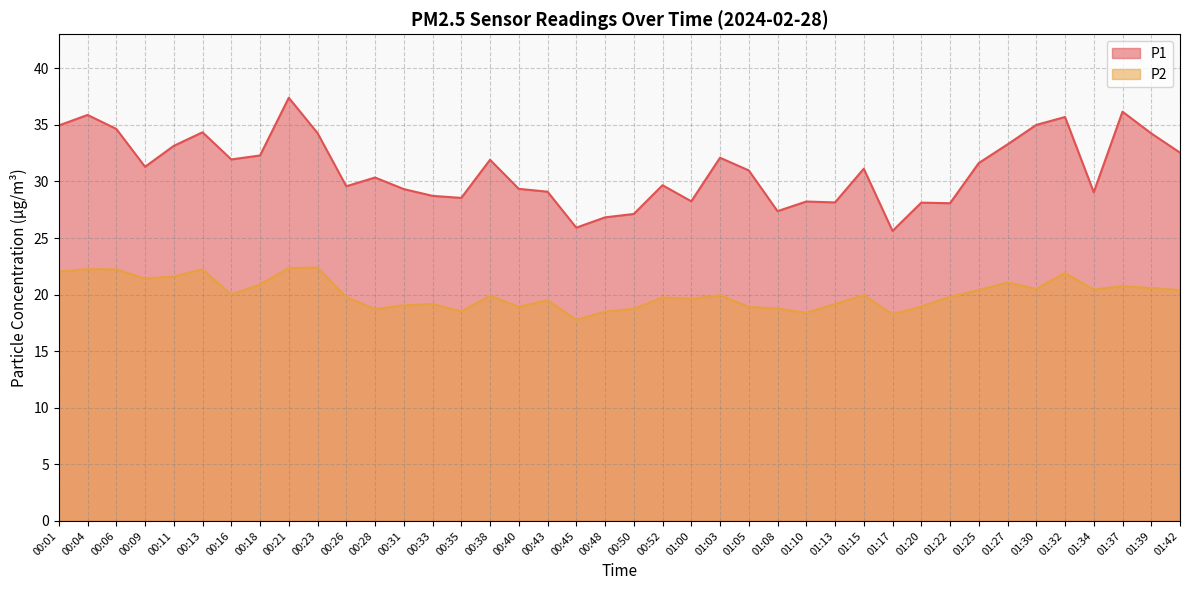

What is the spread (max minus min) of values at 00:35?

10.0